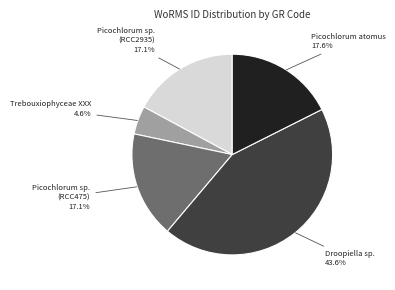

Which category has the smallest portion of the pie?

Trebouxiophyceae XXX